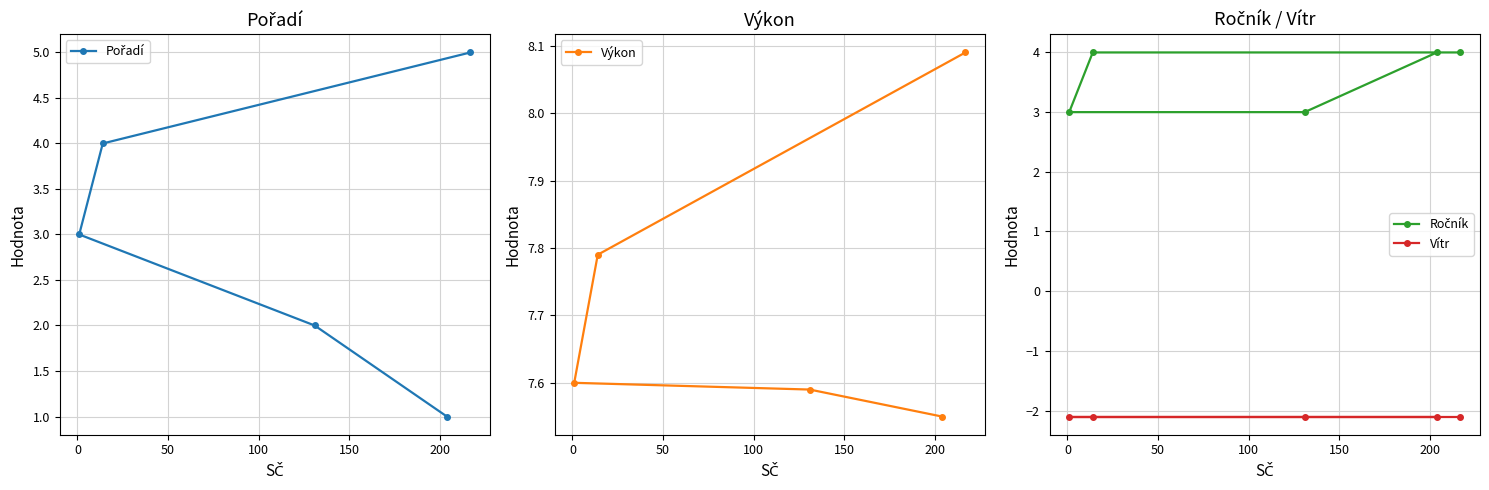

At how many categories does at least one series exceed 1?

5